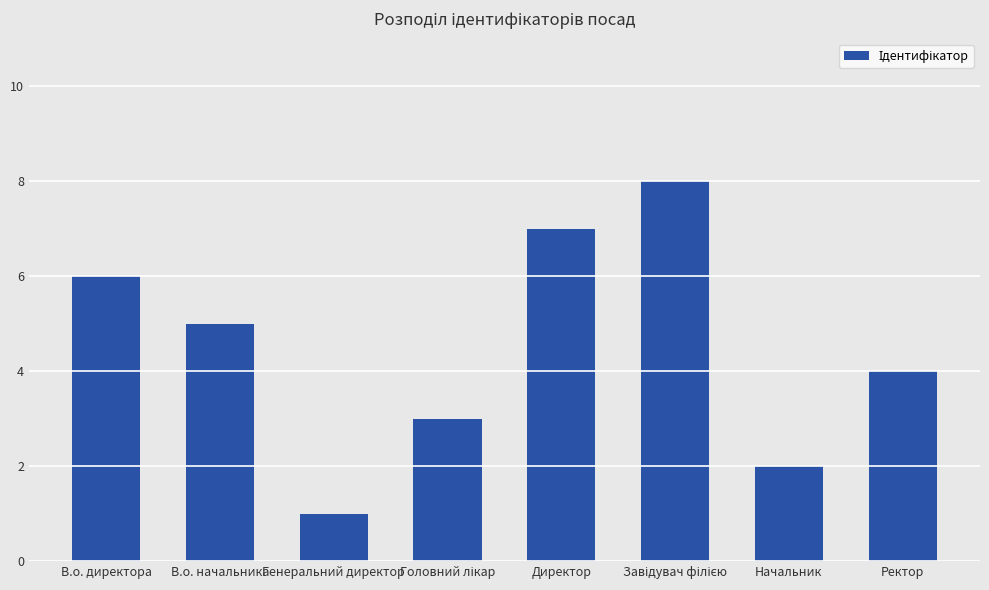

What is the label of the 8th bar from the right?

В.о. директора